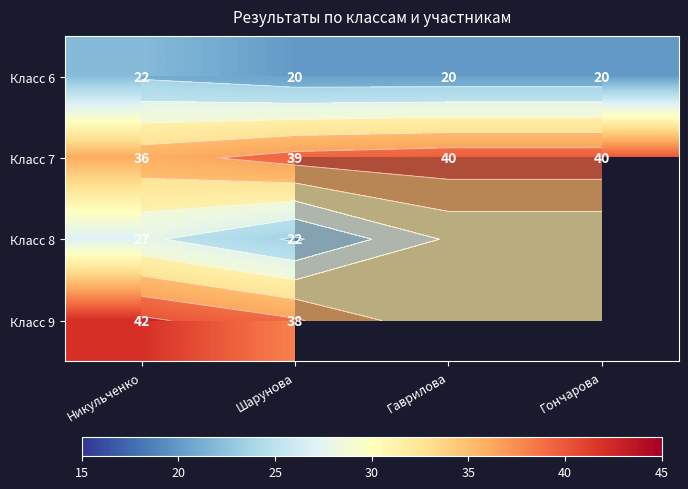

Which category has the lowest value in the Класс 6 series?

Шарунова